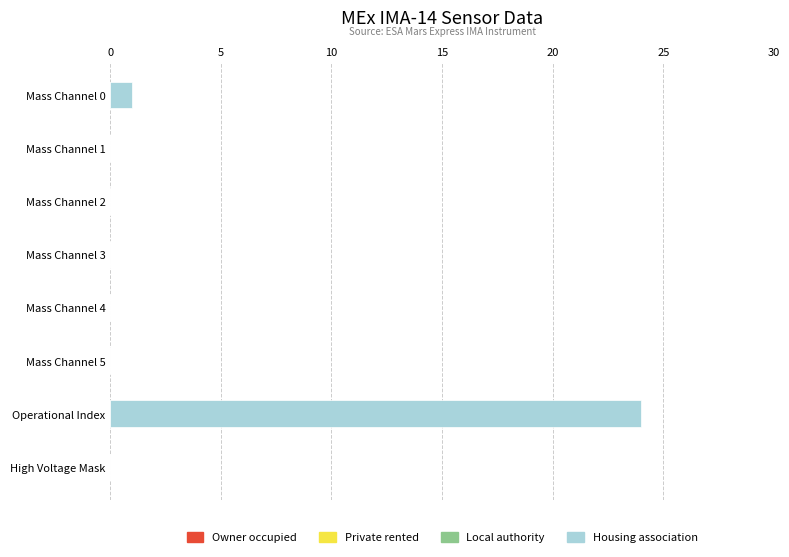

The value at Mass Channel 2 is 0. True or false?

True